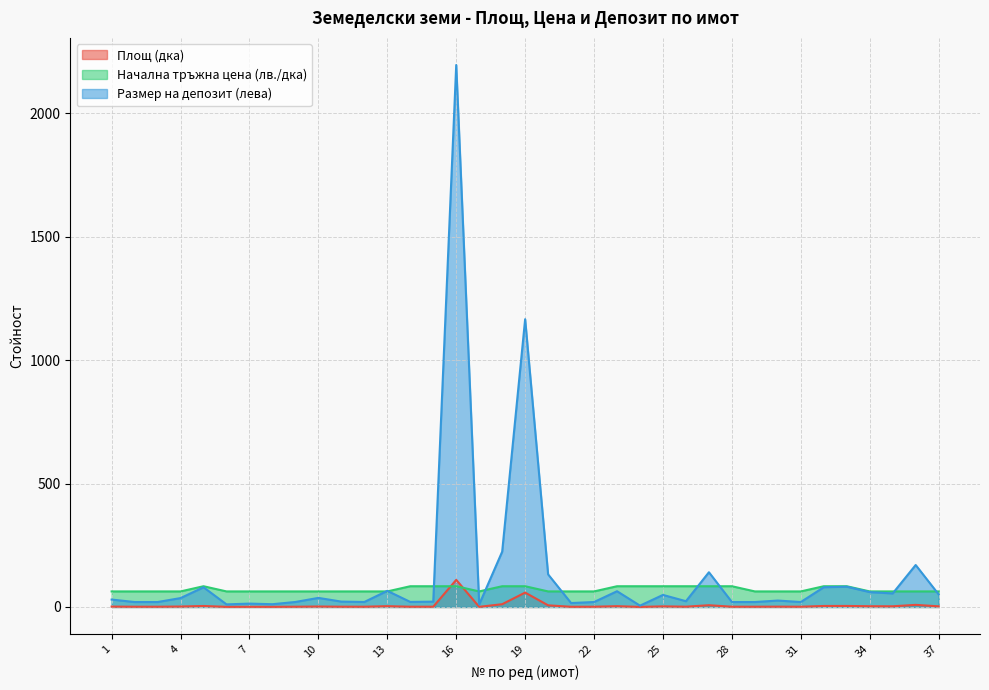

List the series in order of their overall mean, highest first.

Размер на депозит (лева), Начална тръжна цена (лв./дка), Площ (дка)